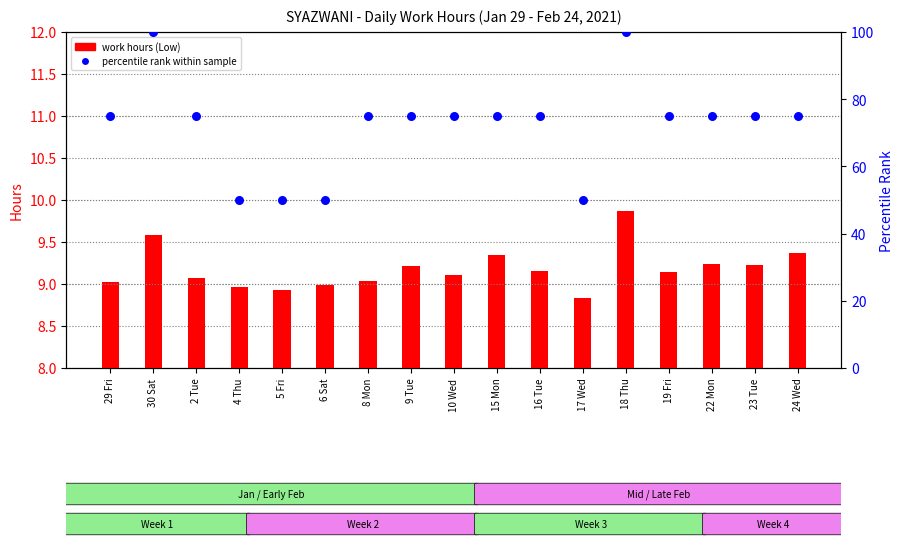

Which series contains the lowest Y value?

work hours (Low)